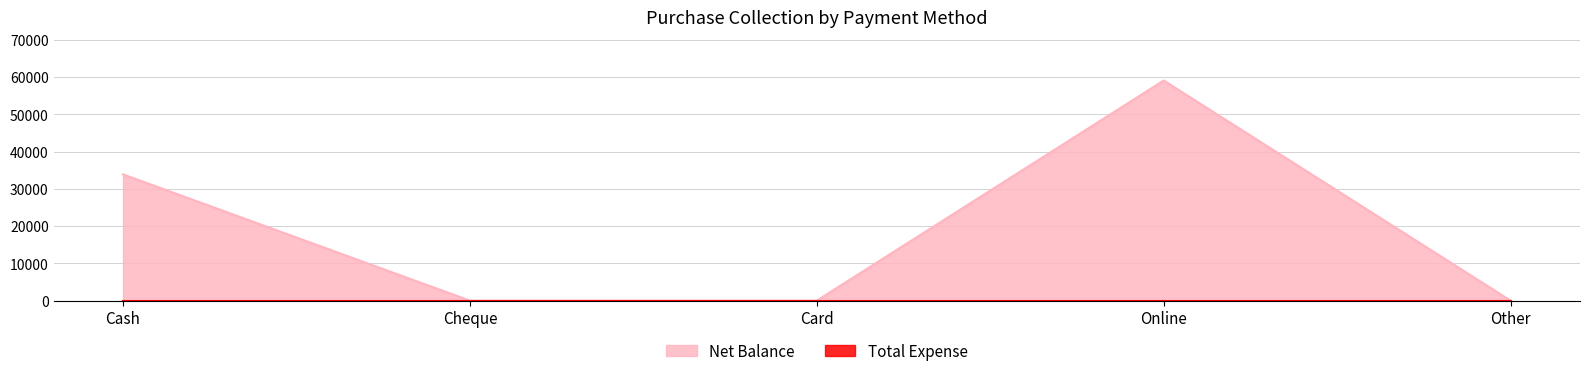

Between Cash and Online, which is larger?

Online